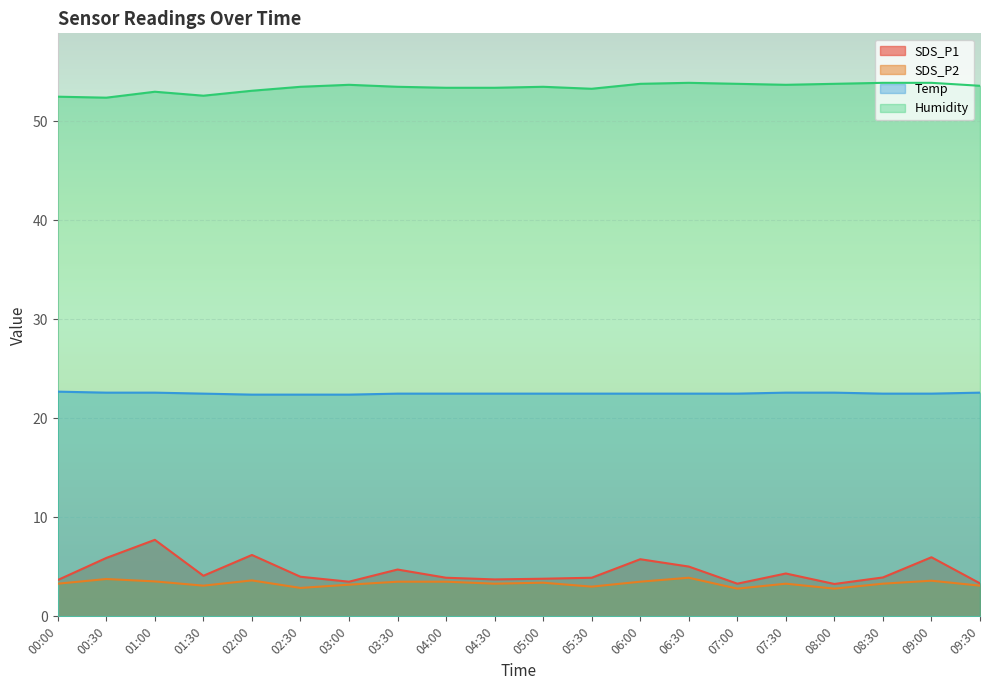

True or false: SDS_P1 has more than 0 interior local peaks.

True